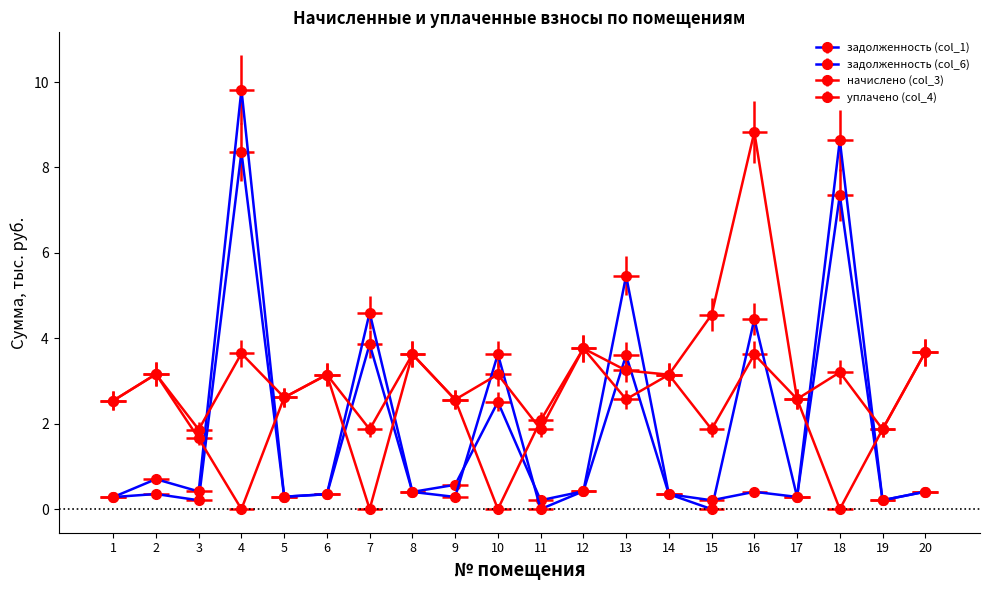

Is the value of задолженность (col_1) at 14 greater than the value of задолженность (col_6) at 14?

No